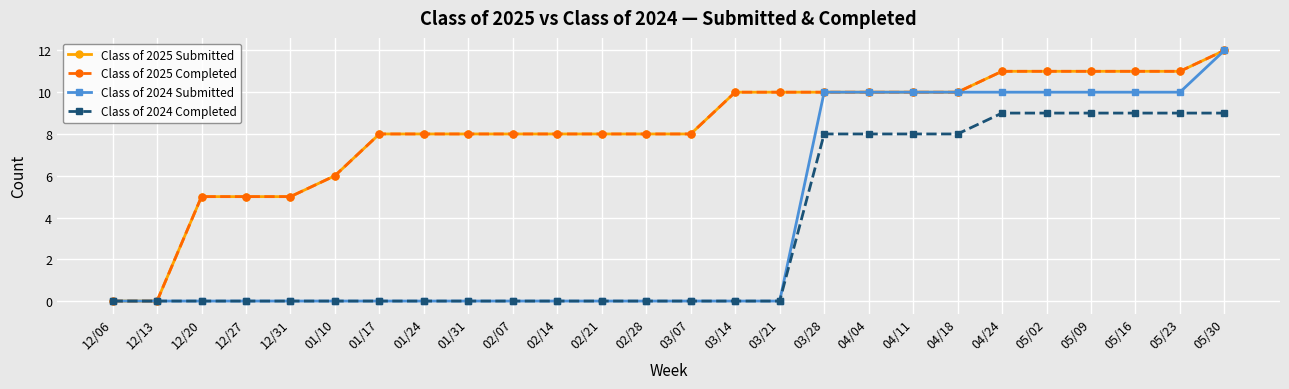

Reading right to left, what are all the values shown in this chart?

Class of 2025 Submitted: 05/30=12	05/23=11	05/16=11	05/09=11	05/02=11	04/24=11	04/18=10	04/11=10	04/04=10	03/28=10	03/21=10	03/14=10	03/07=8	02/28=8	02/21=8	02/14=8	02/07=8	01/31=8	01/24=8	01/17=8	01/10=6	12/31=5	12/27=5	12/20=5	12/13=0	12/06=0
Class of 2025 Completed: 05/30=12	05/23=11	05/16=11	05/09=11	05/02=11	04/24=11	04/18=10	04/11=10	04/04=10	03/28=10	03/21=10	03/14=10	03/07=8	02/28=8	02/21=8	02/14=8	02/07=8	01/31=8	01/24=8	01/17=8	01/10=6	12/31=5	12/27=5	12/20=5	12/13=0	12/06=0
Class of 2024 Submitted: 05/30=12	05/23=10	05/16=10	05/09=10	05/02=10	04/24=10	04/18=10	04/11=10	04/04=10	03/28=10	03/21=0	03/14=0	03/07=0	02/28=0	02/21=0	02/14=0	02/07=0	01/31=0	01/24=0	01/17=0	01/10=0	12/31=0	12/27=0	12/20=0	12/13=0	12/06=0
Class of 2024 Completed: 05/30=9	05/23=9	05/16=9	05/09=9	05/02=9	04/24=9	04/18=8	04/11=8	04/04=8	03/28=8	03/21=0	03/14=0	03/07=0	02/28=0	02/21=0	02/14=0	02/07=0	01/31=0	01/24=0	01/17=0	01/10=0	12/31=0	12/27=0	12/20=0	12/13=0	12/06=0